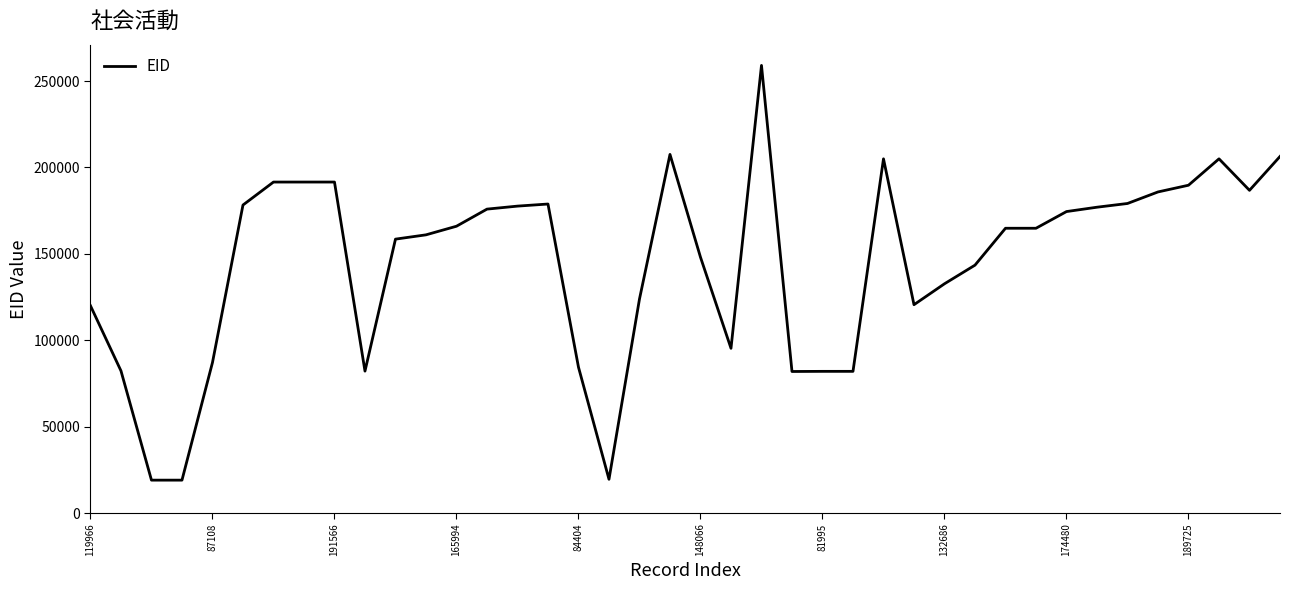

What is the difference between the maximum and minimum values?

240041